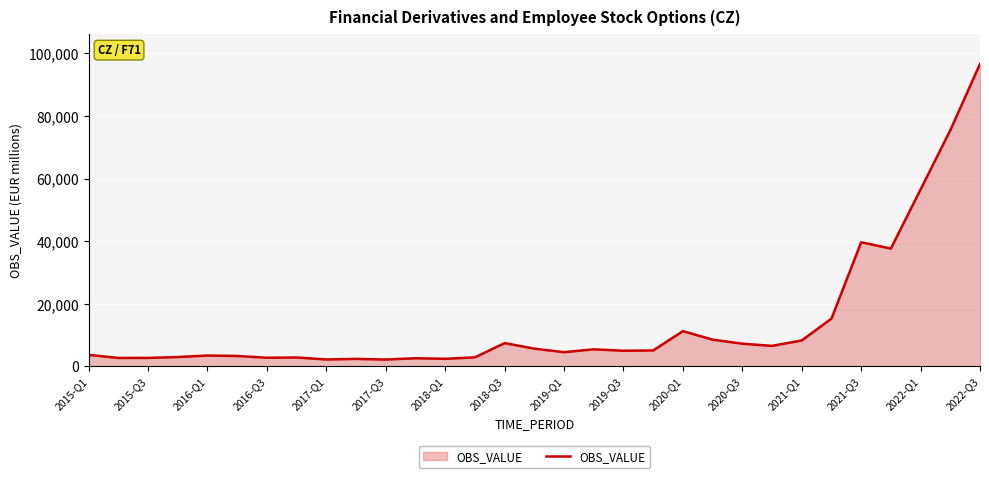

What is the maximum value shown in the chart?

96605.3